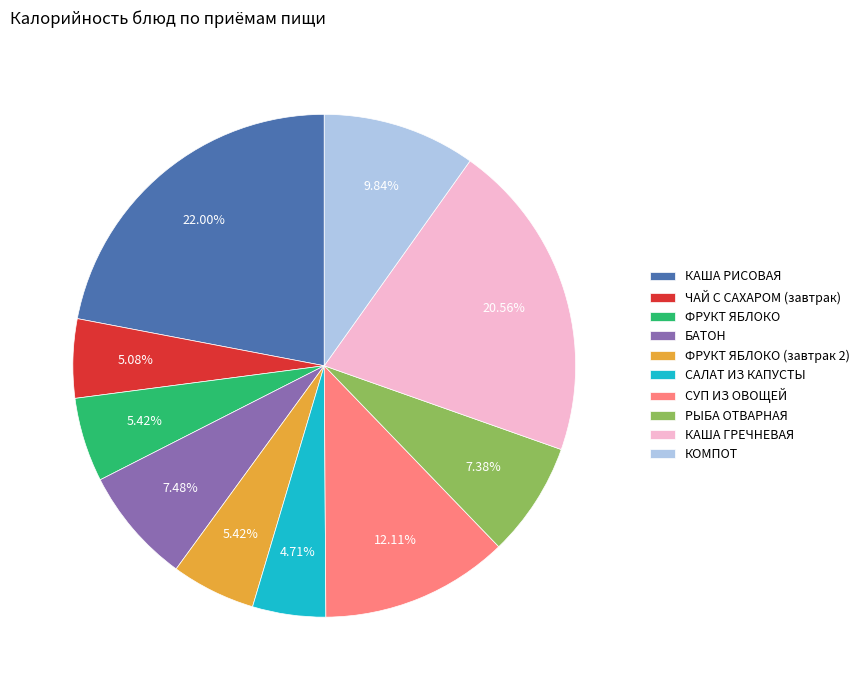

Which slice is the largest?

КАША РИСОВАЯ